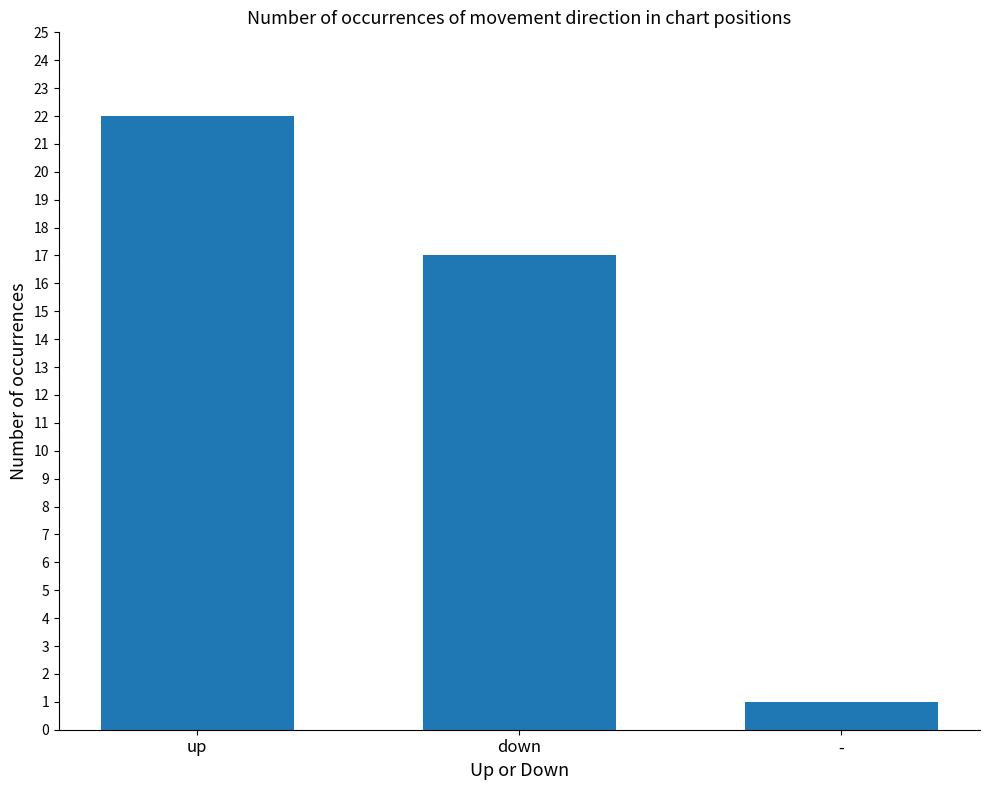

What is the average value?

13